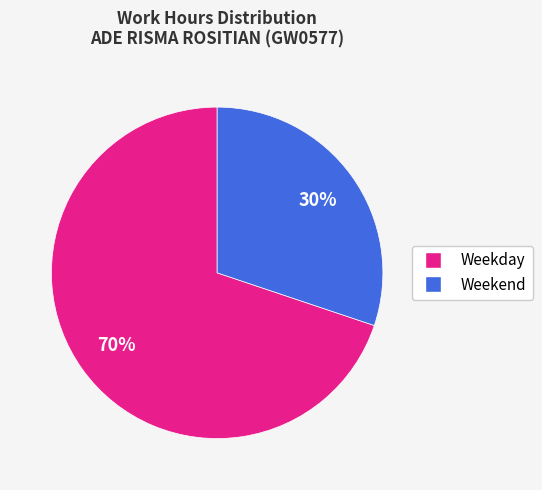

To the nearest percent, what is the difference between the largest and smallest slice percentages?

40%